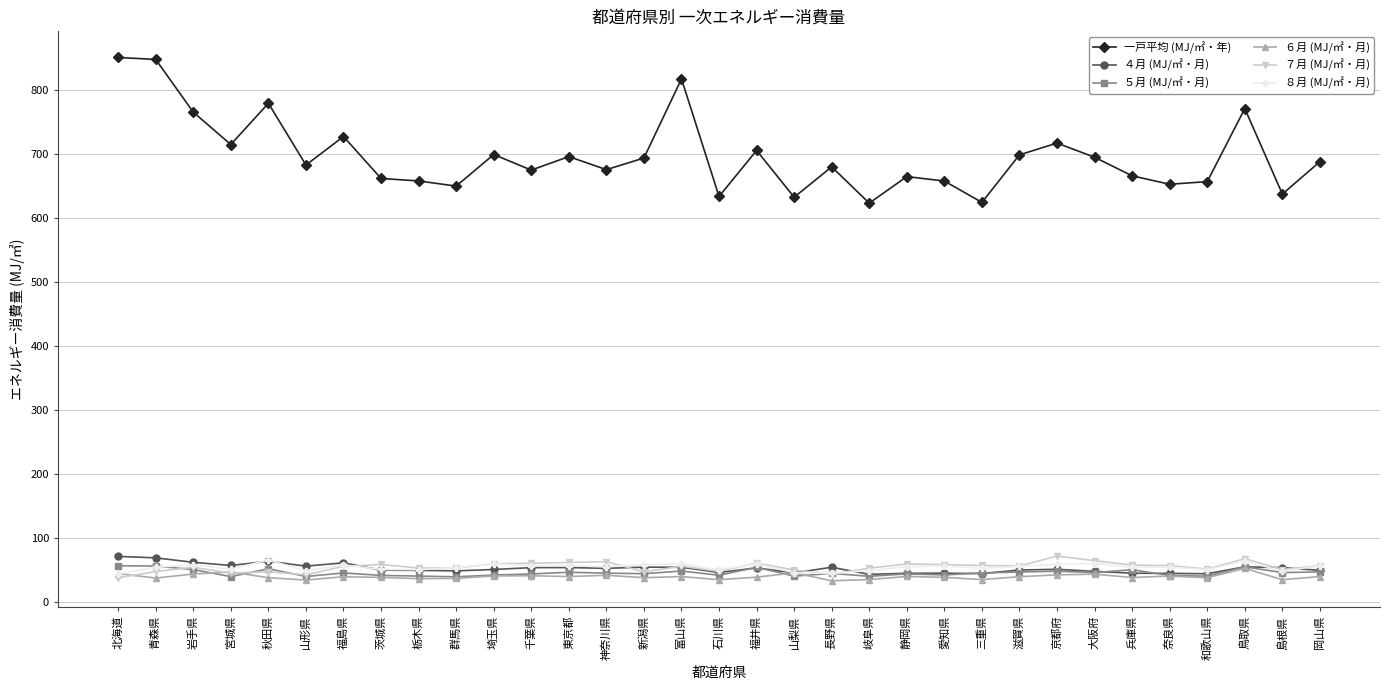

What is the difference between the 一戸平均 (MJ/㎡・年) values at 兵庫県 and 和歌山県?

9.0